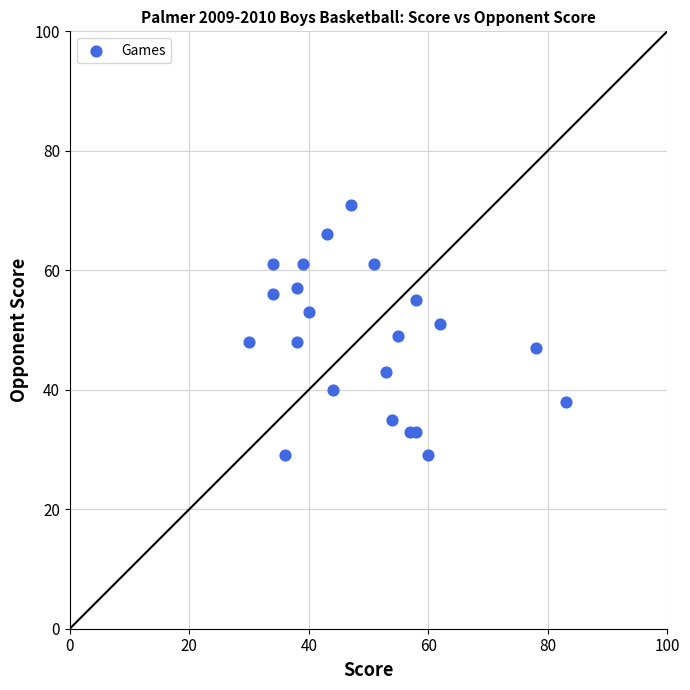

What is the range of X values (max minus min)?

53